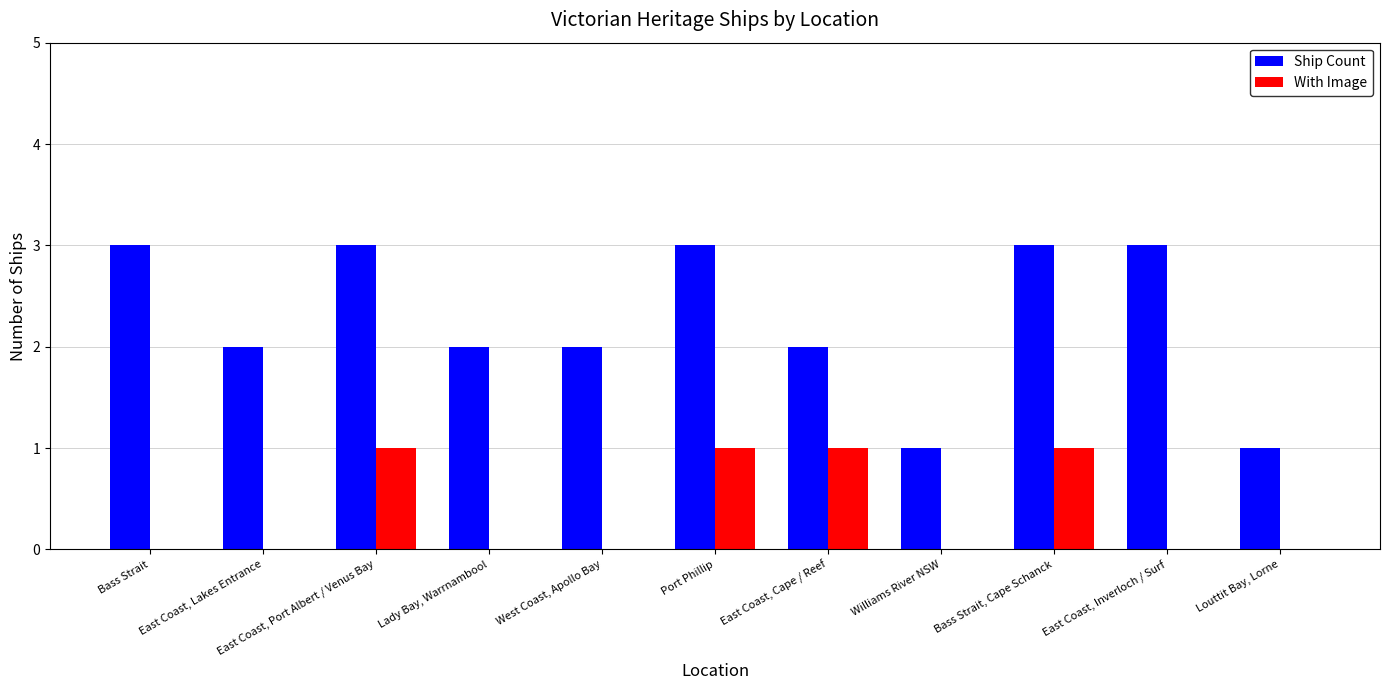

Read the Ship Count value at West Coast, Apollo Bay.

2